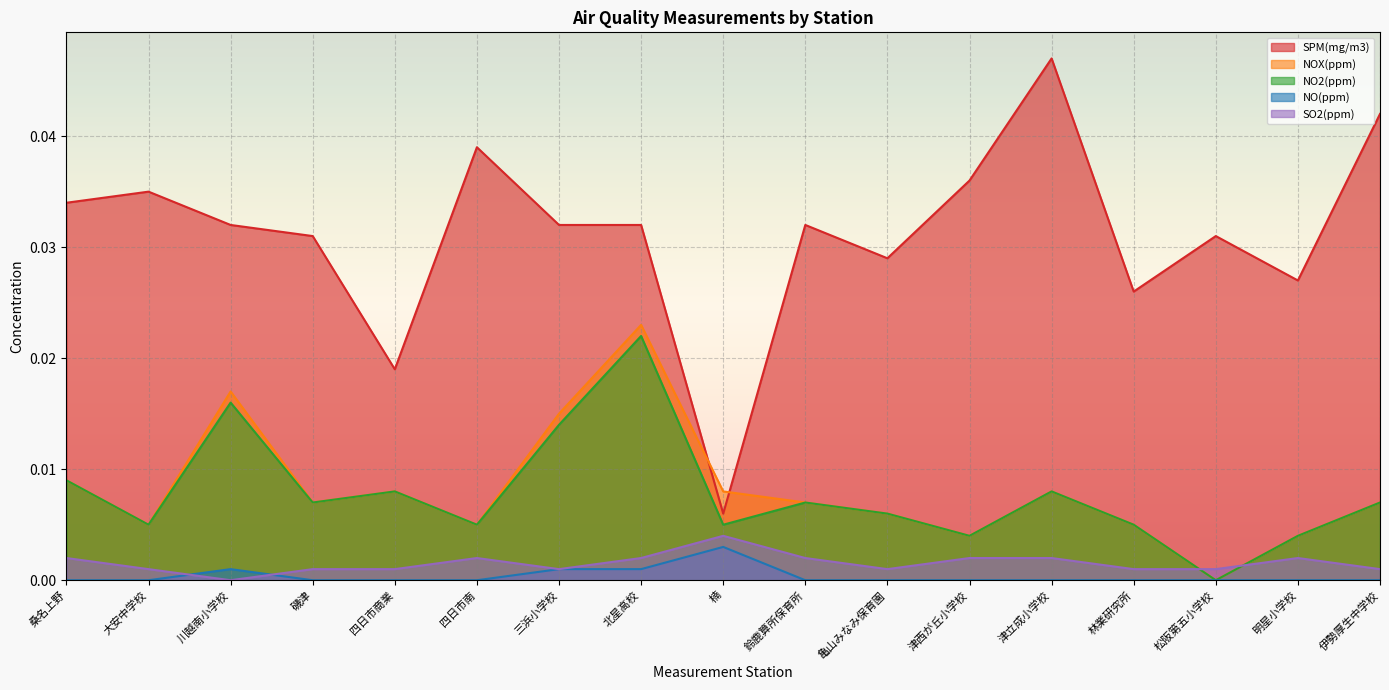

Which category has the highest value in the NO2(ppm) series?

北星高校